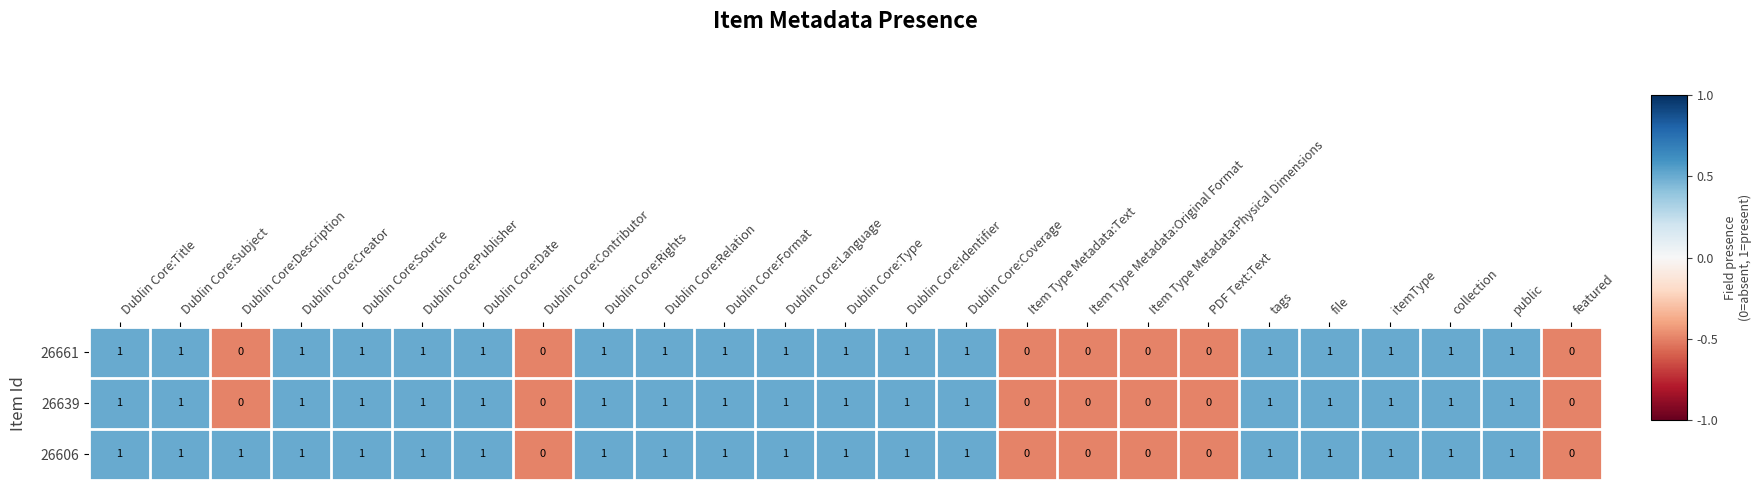

Which series has the largest total across all categories?

26606